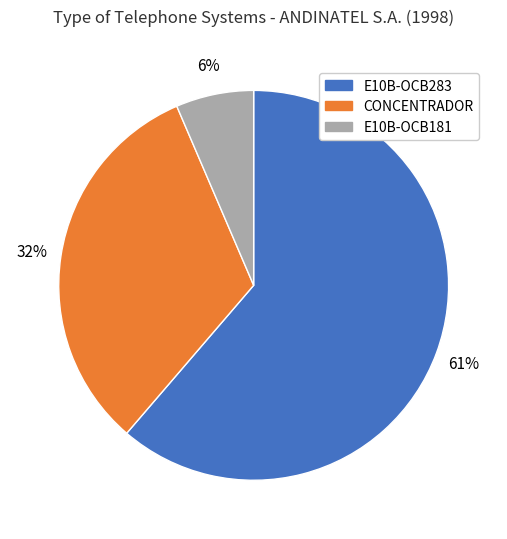

The E10B-OCB283 slice represents 71% of the pie. True or false?

False